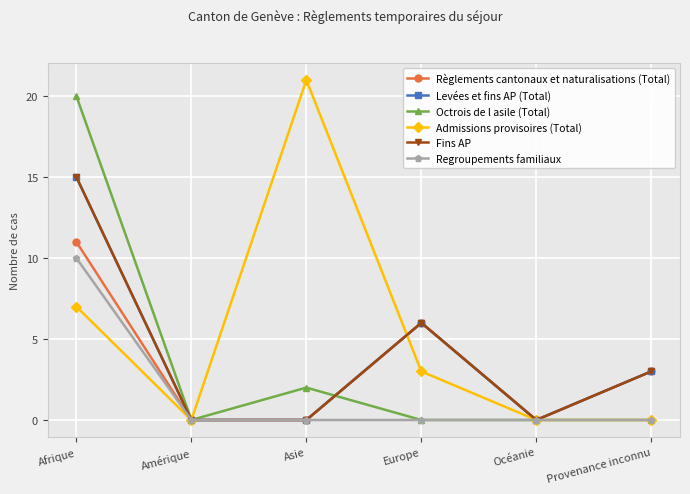

Is this an area chart (filled region under the line)?

No